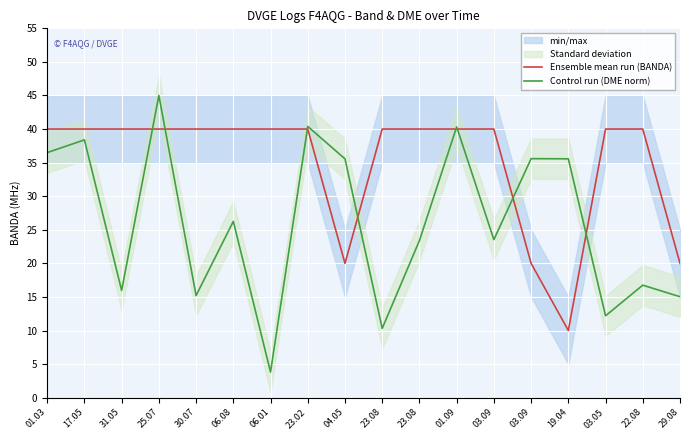

What is the label of the 14th point from the right?

30.07